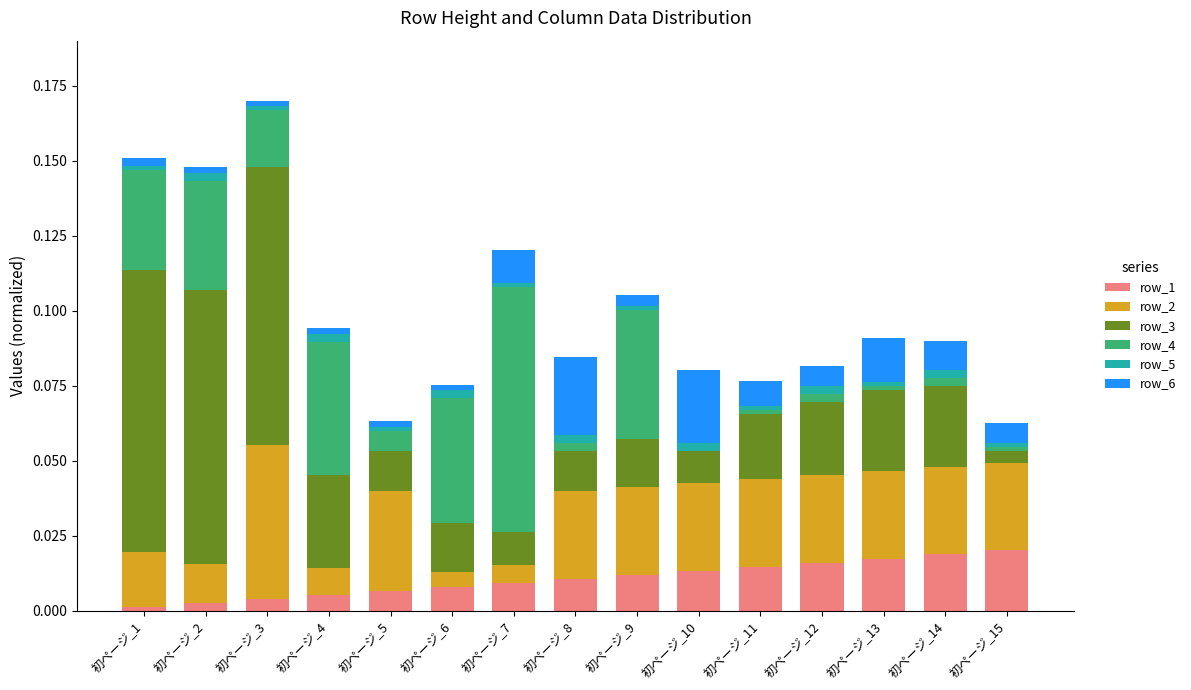

Is it true that row_1 equals 0.0 at 初ページ_2?

True